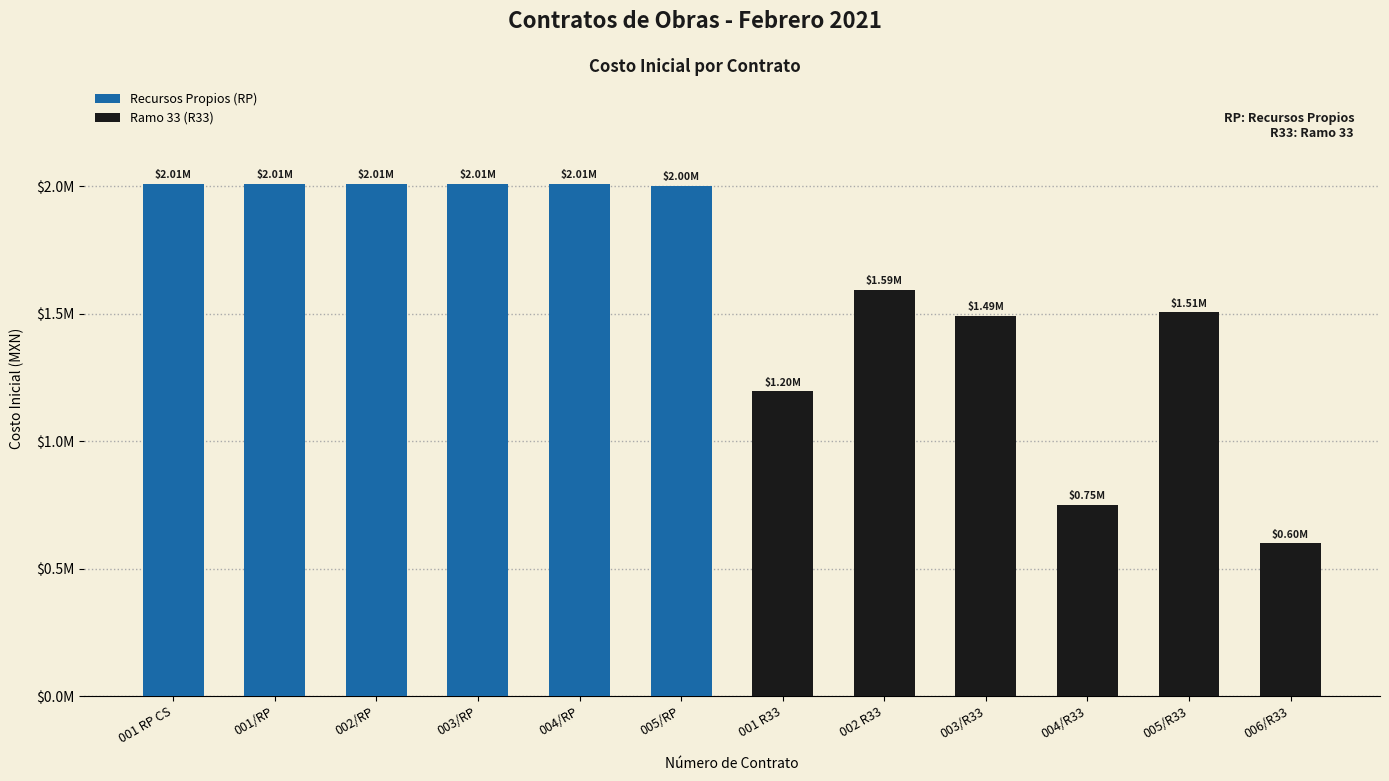

The chart shows a value of 2010200.6 at 001 RP CS. True or false?

True